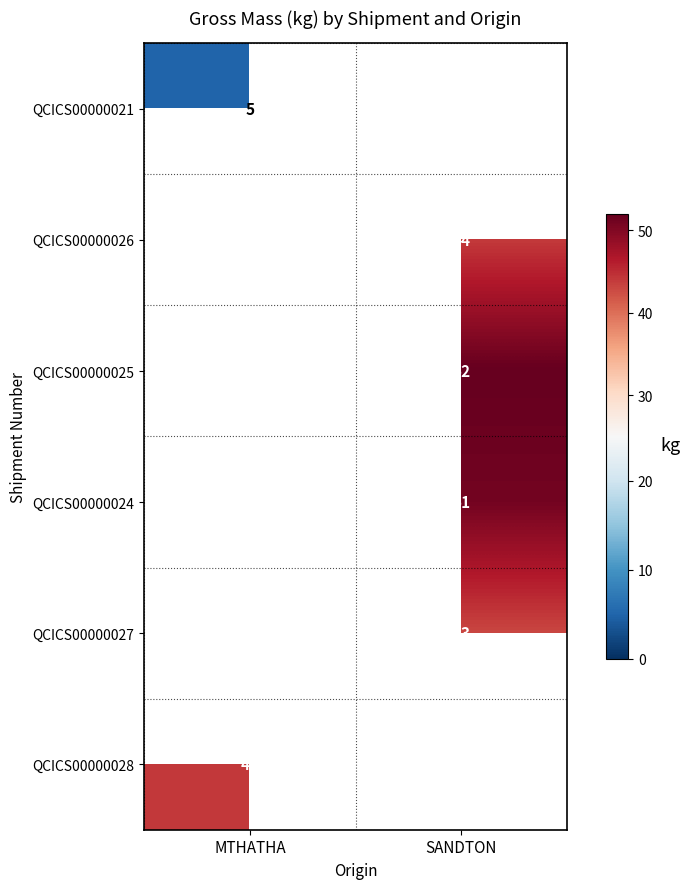

The QCICS00000026 series shows 18 at SANDTON. True or false?

False